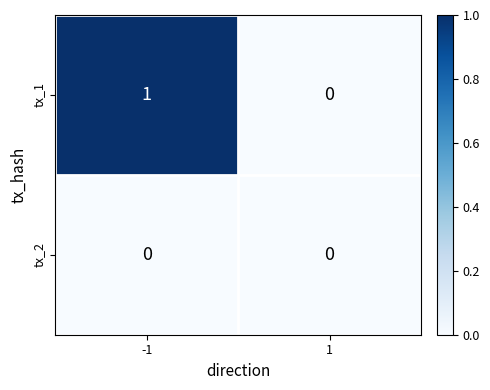

Which series has the largest total across all categories?

tx_1